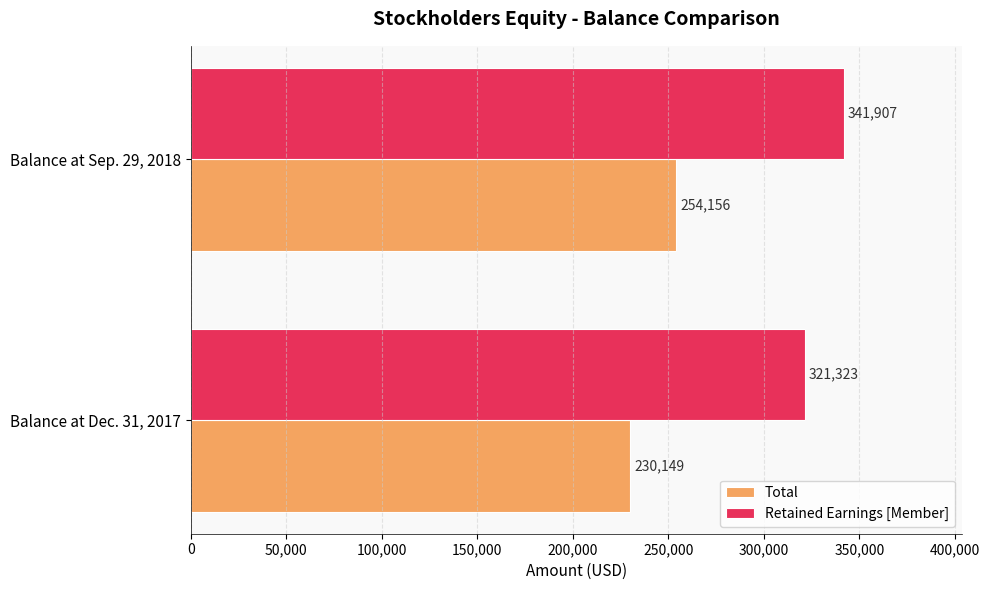

The Retained Earnings [Member] series shows 321323 at Balance at Dec. 31, 2017. True or false?

True